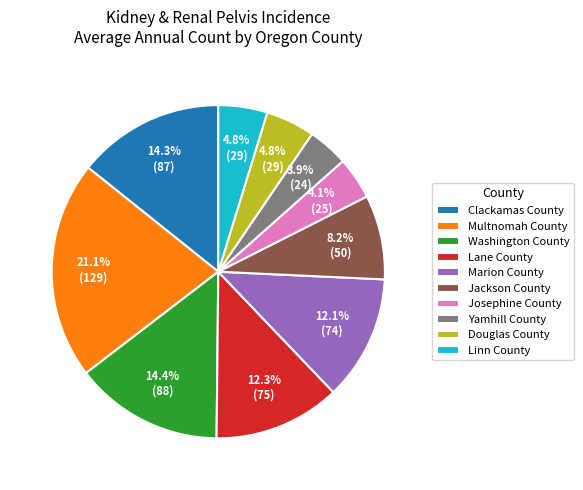

Between Yamhill County and Jackson County, which is larger?

Jackson County